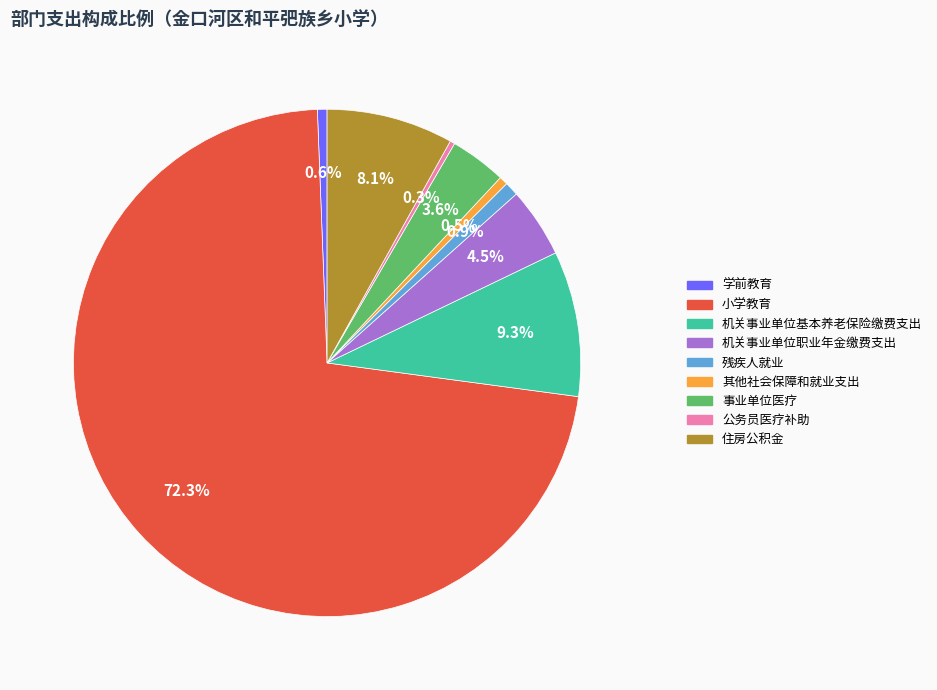

What is the largest slice in the pie chart?

小学教育